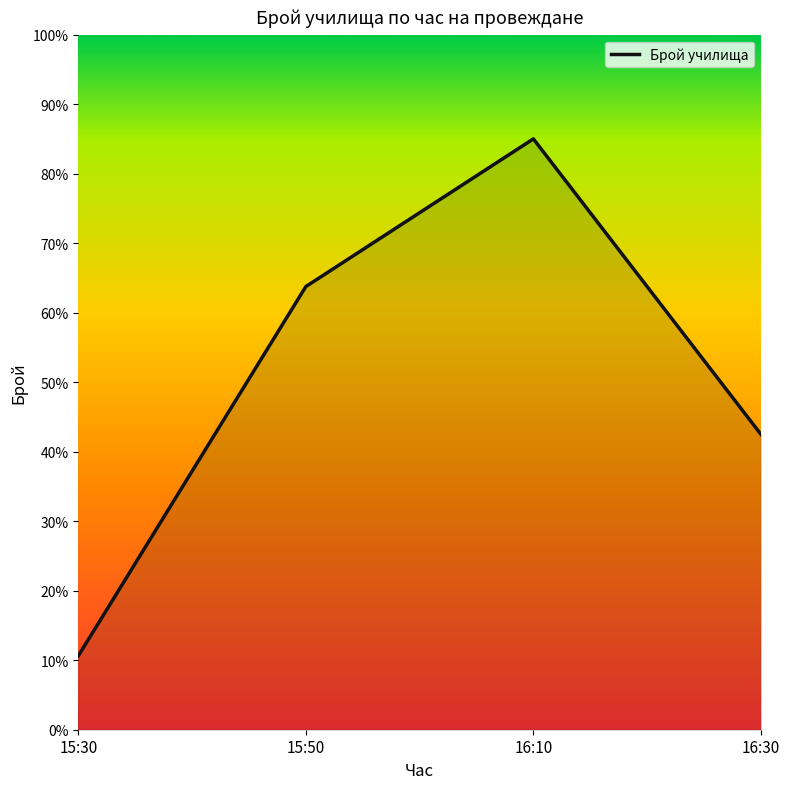

Read the value at 16:10.

85.0